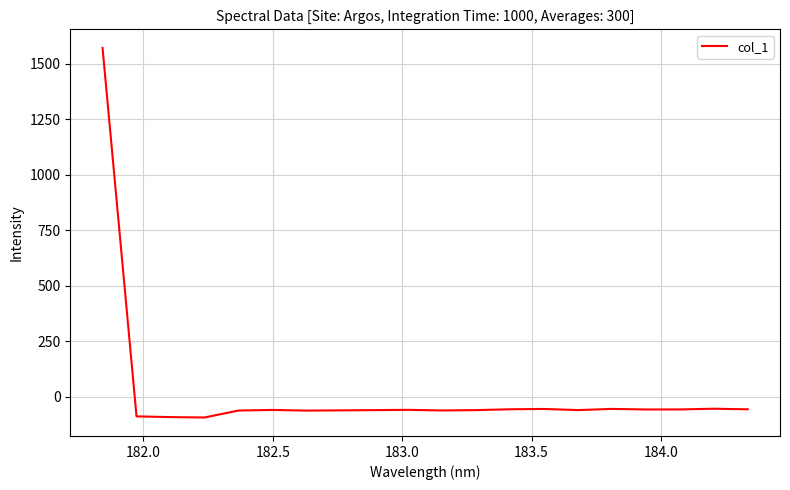

What is the minimum value shown in the chart?

-93.2